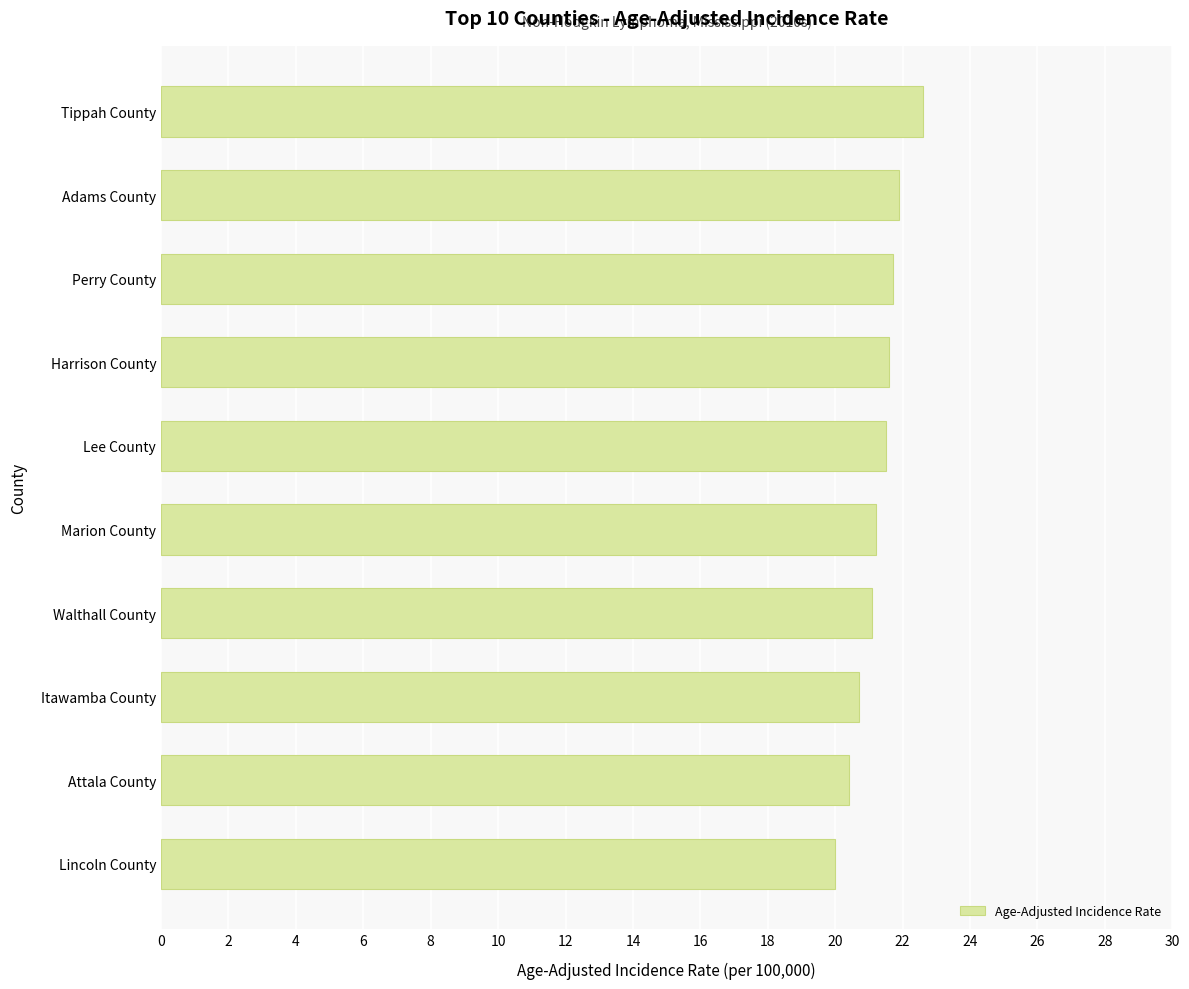

Are the bars grouped side by side (vs. stacked)?

No